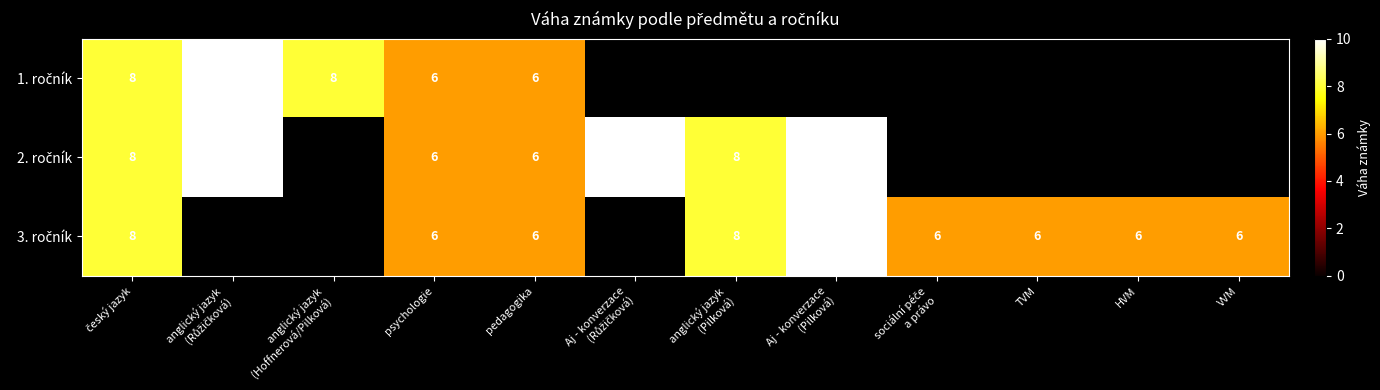

What is the total value across all series at psychologie?

18